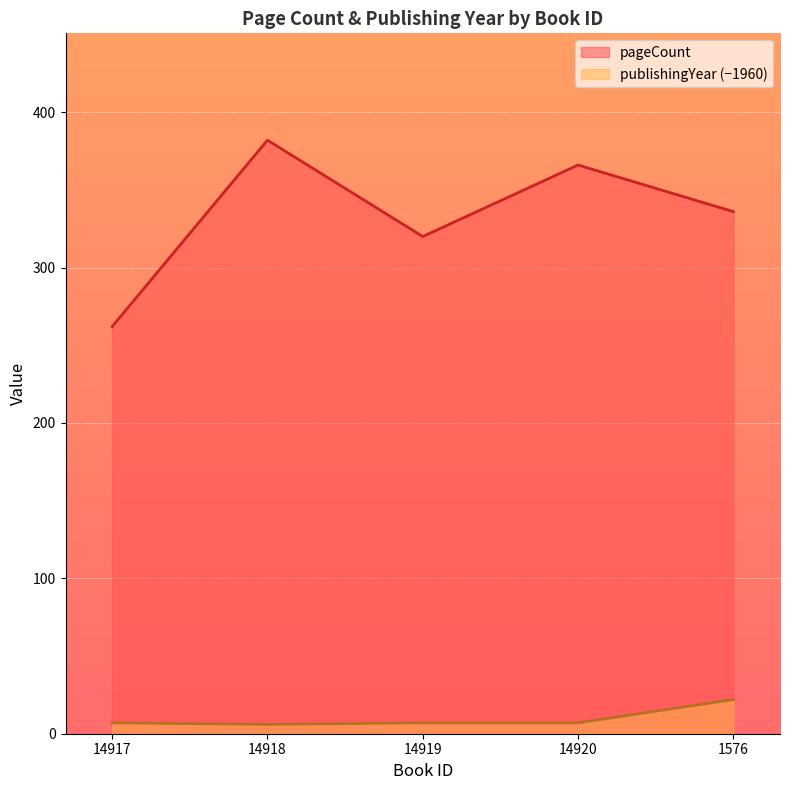

Between 14919 and 1576, which is larger?

1576